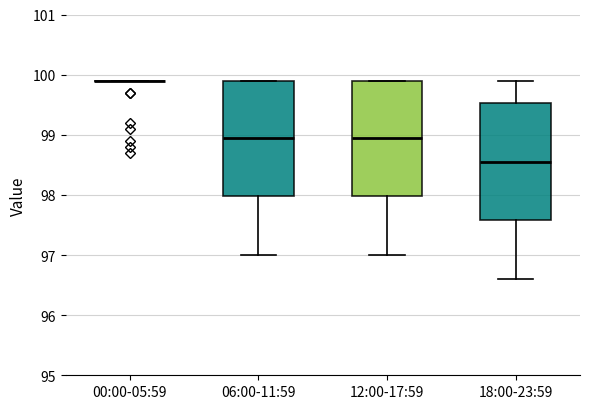

Reading left to right, transcribe this box plot: for each box, give where its median line is, the range the box spans, and where its two whiskers end, as read against the y-axis. The values are not printed on the chart, so give them approximately, as read against the axis.

00:00-05:59: box collapsed to a line at 99.9, whiskers 99.9 to 99.9
06:00-11:59: median 99.0, box 98.0 to 99.9, whiskers 97.0 to 99.9
12:00-17:59: median 99.0, box 98.0 to 99.9, whiskers 97.0 to 99.9
18:00-23:59: median 98.6, box 97.6 to 99.5, whiskers 96.6 to 99.9